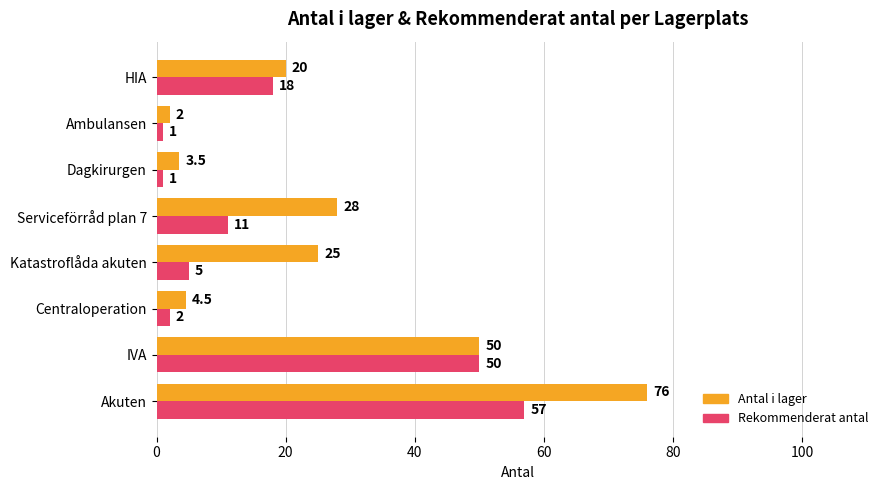

Which series changed the most between Akuten and Ambulansen?

Antal i lager